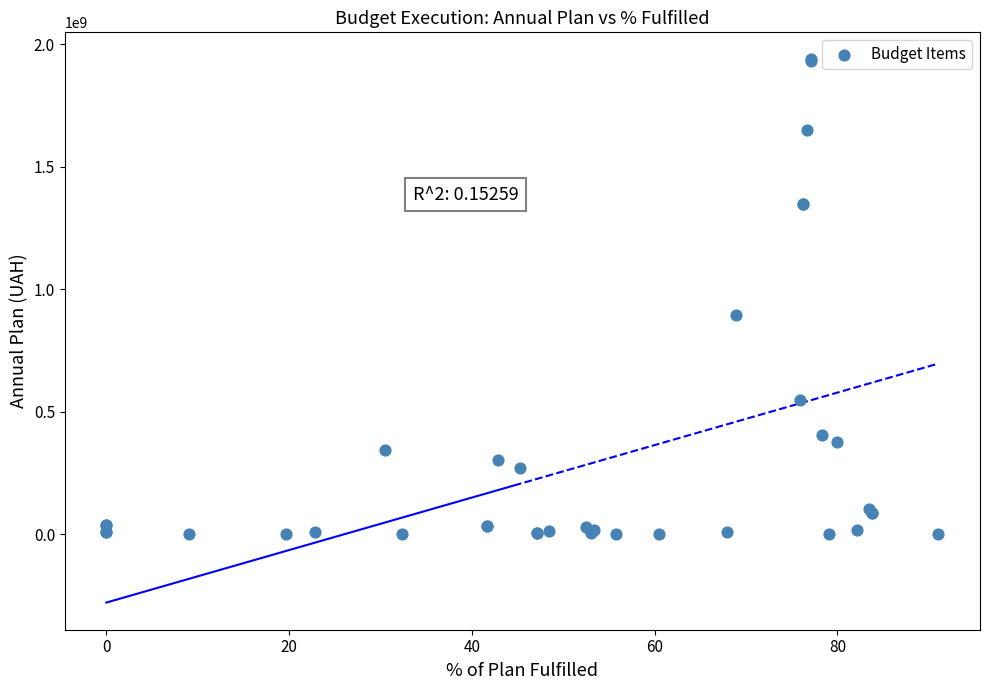

What Y value in the scatter plot is closest to 969129323?

894475657